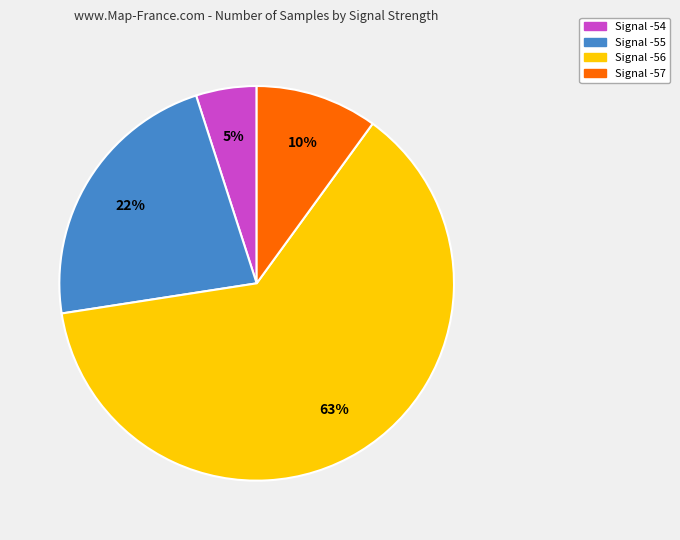

To the nearest percent, what is the average slice percentage?

25%